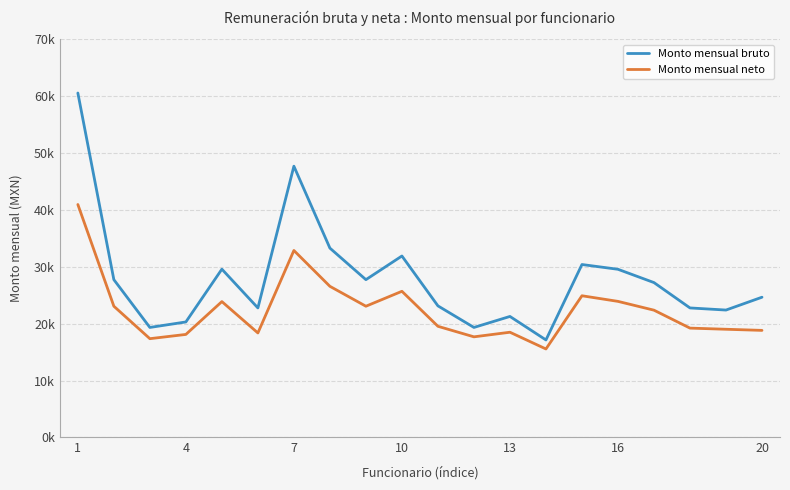

Does the chart display data point markers on the line(s)?

No